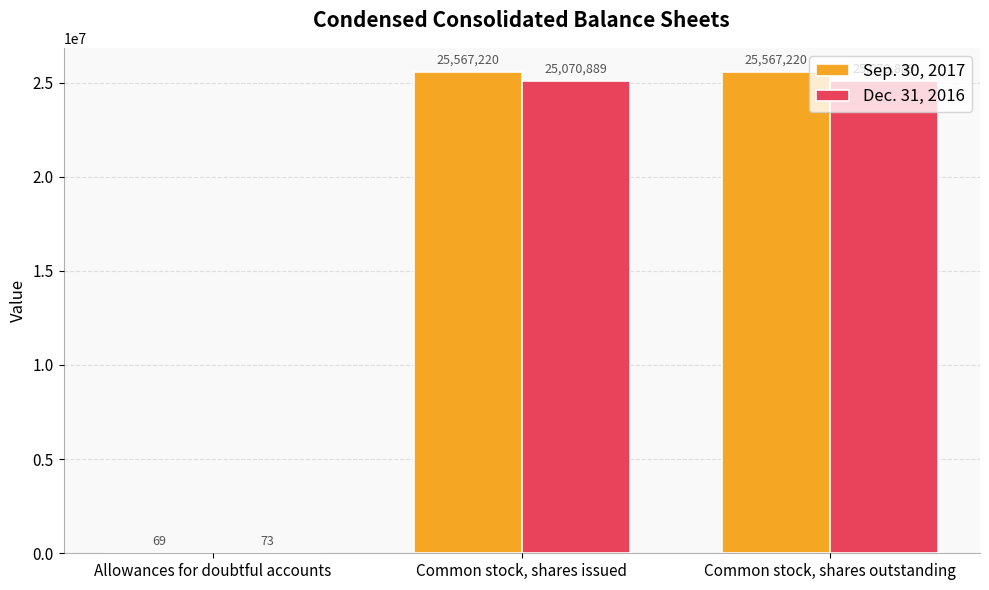

What is the highest value of the Sep. 30, 2017 series?

25567220